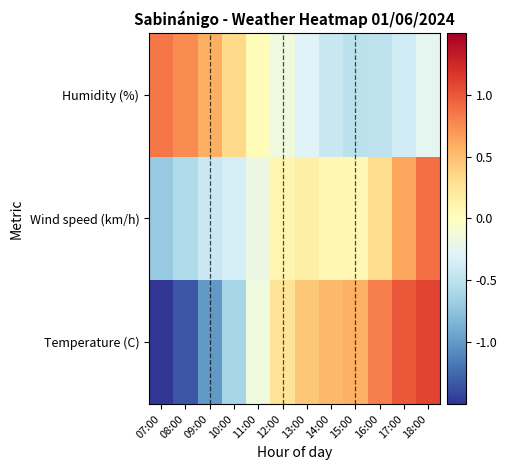

What is the total value across all series at 10:00?

-0.7